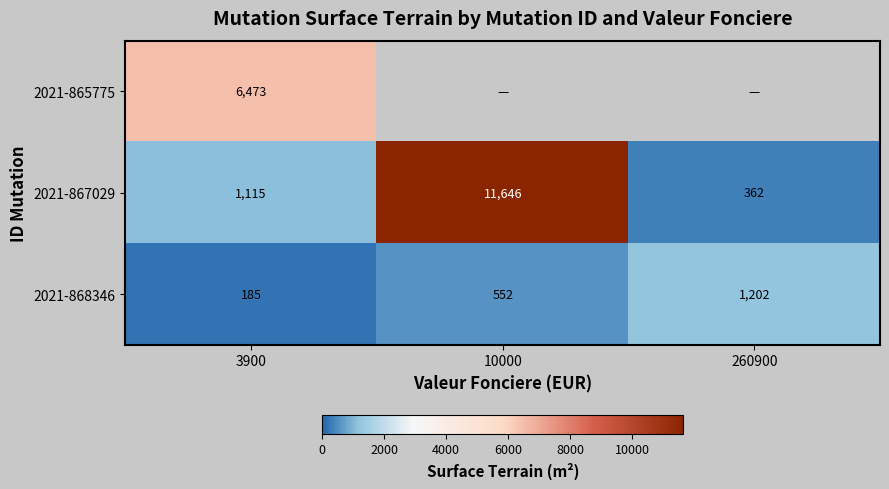

What is the difference between the 2021-868346 values at 260900 and 3900?

1017